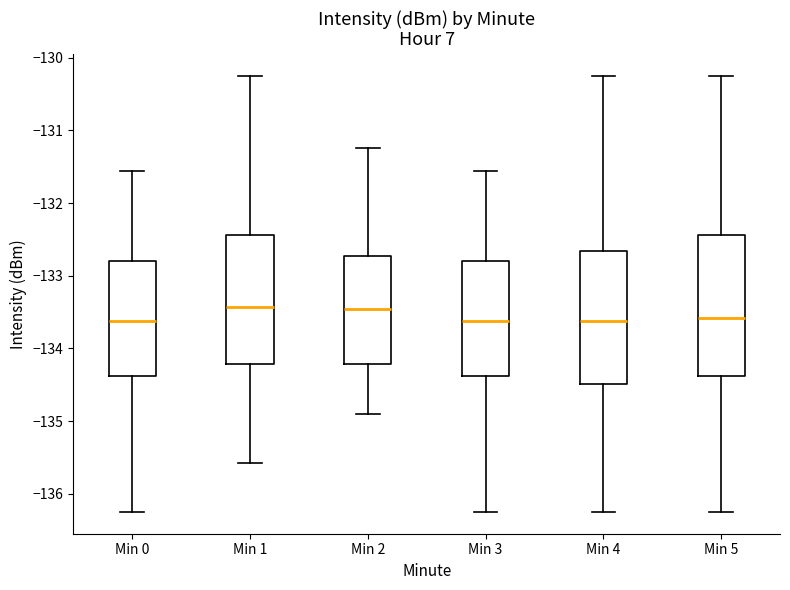

Where is the upper edge of the box for Min 0 on the y-axis? The values are not printed on the chart, so give them approximately, as read against the axis.

-132.8